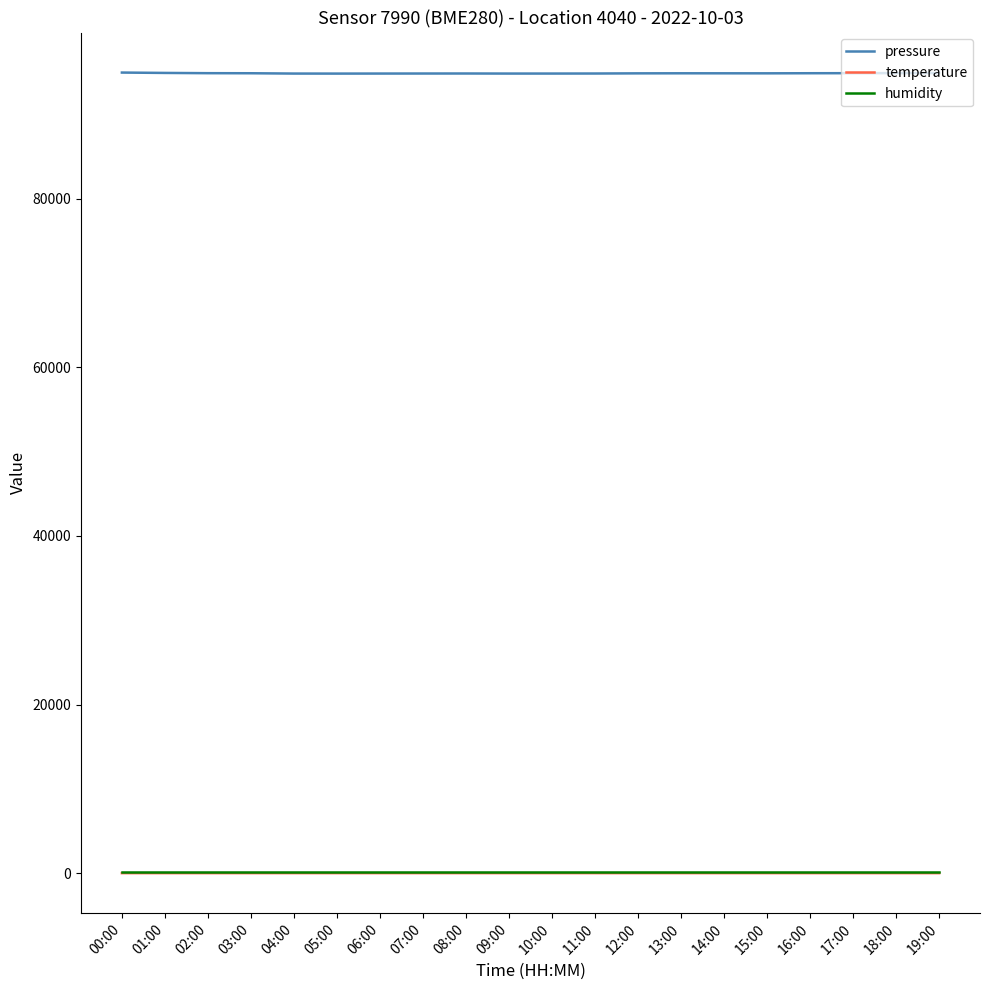

Which series has the widest spread of values?

pressure